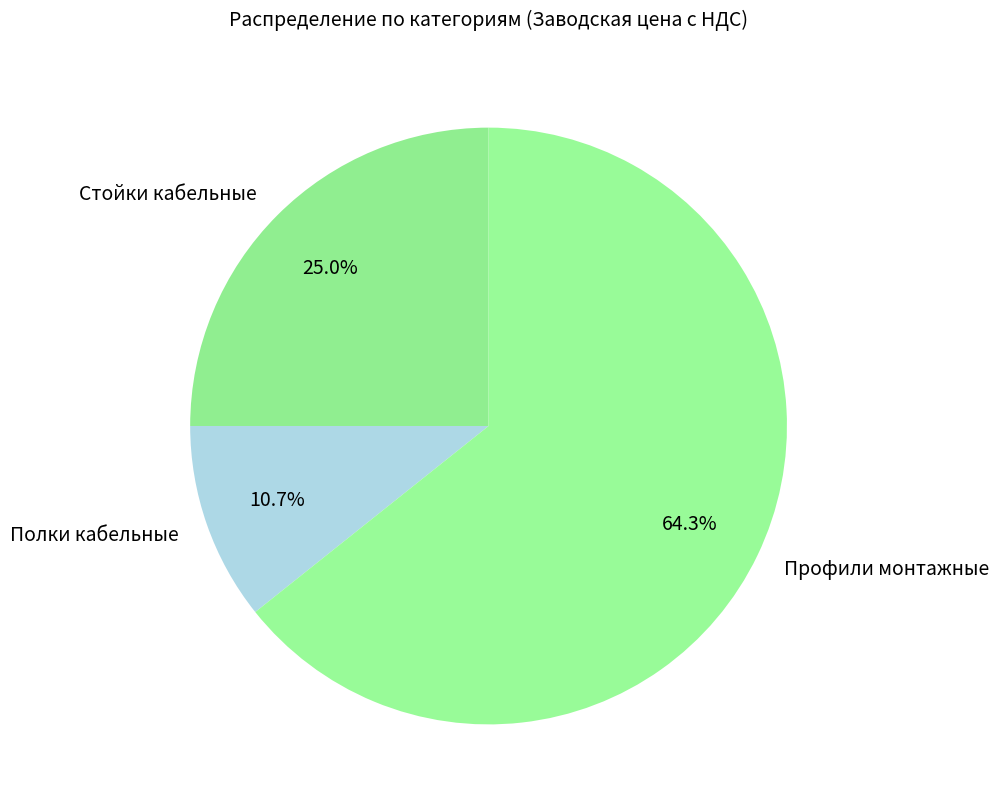

What percentage do Стойки кабельные and Профили монтажные together represent?

89.3%